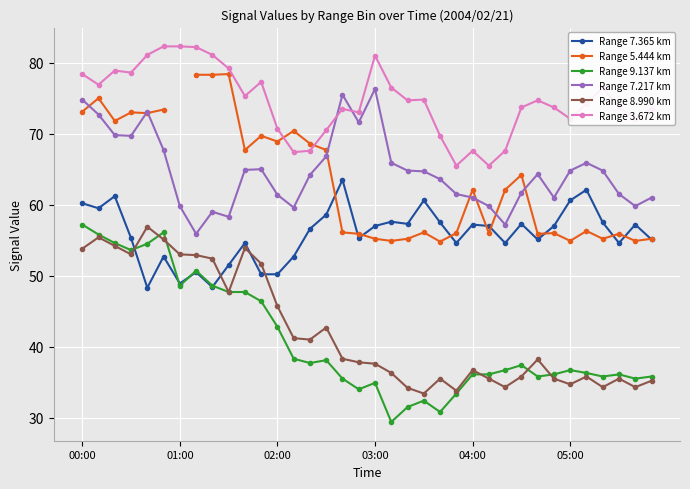

What is the maximum value for Range 8.990 km?

56.9